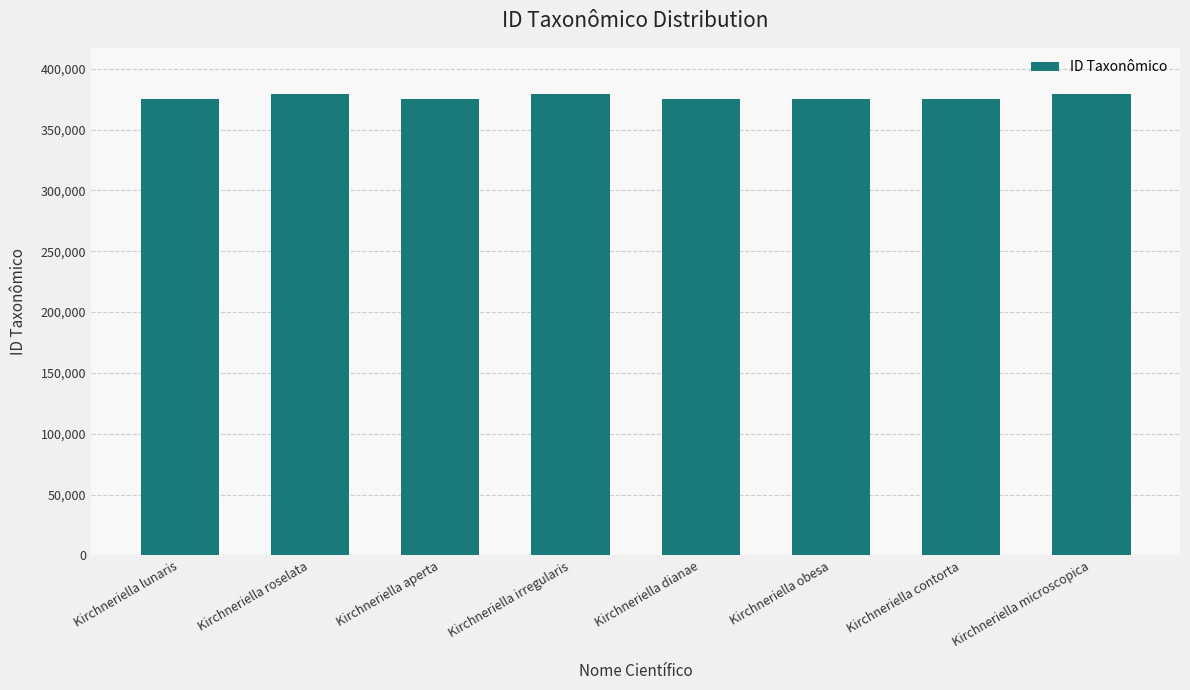

What is the change in value from Kirchneriella lunaris to Kirchneriella dianae?

-8